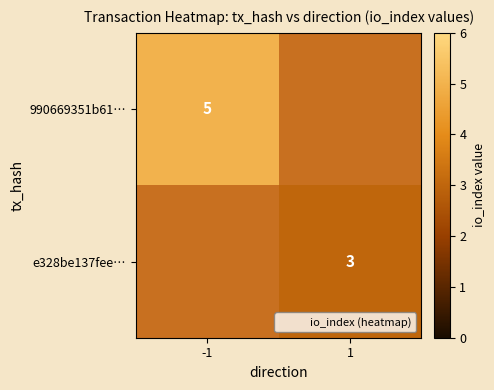

How many series are shown in this chart?

2